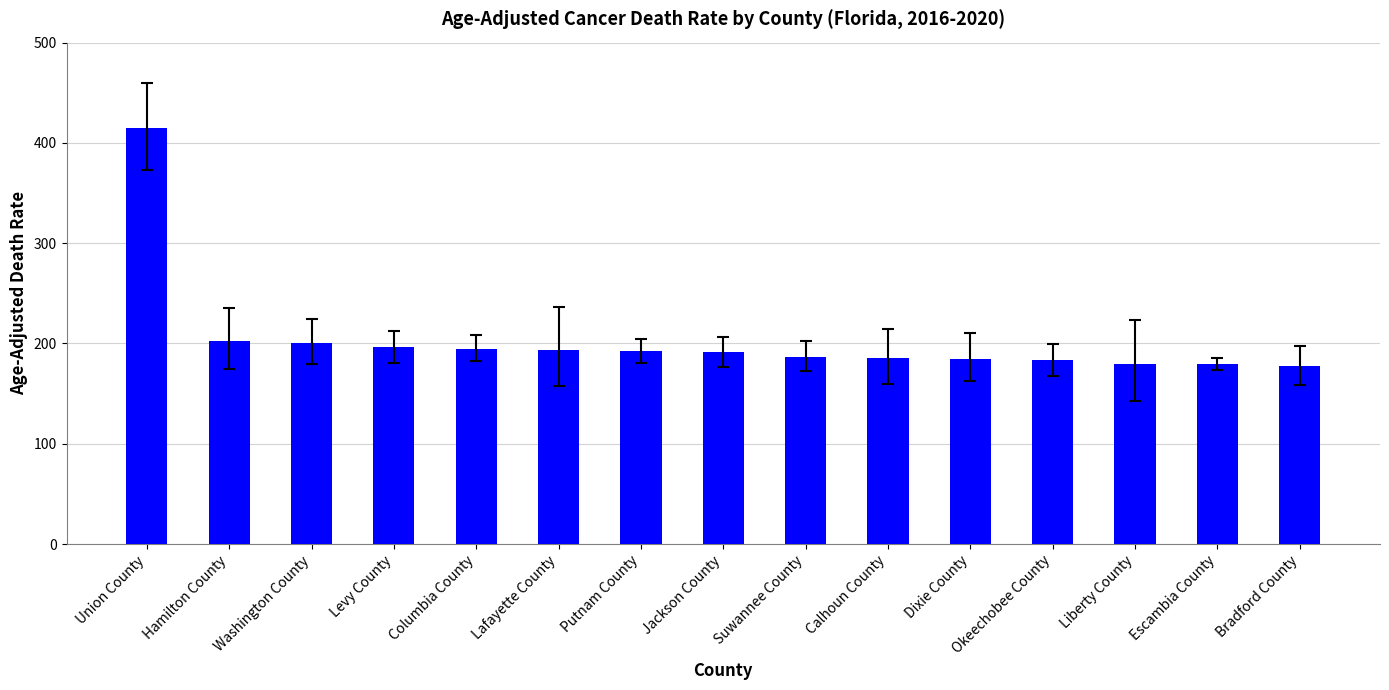

Where does the data first go above 191?

Union County